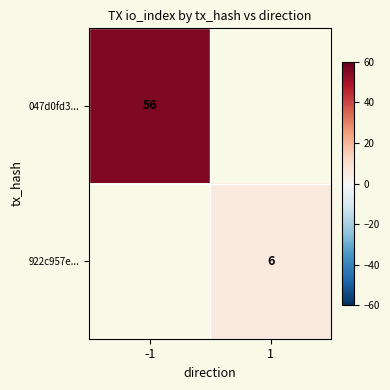

The 047d0fd3... series shows 38 at -1. True or false?

False